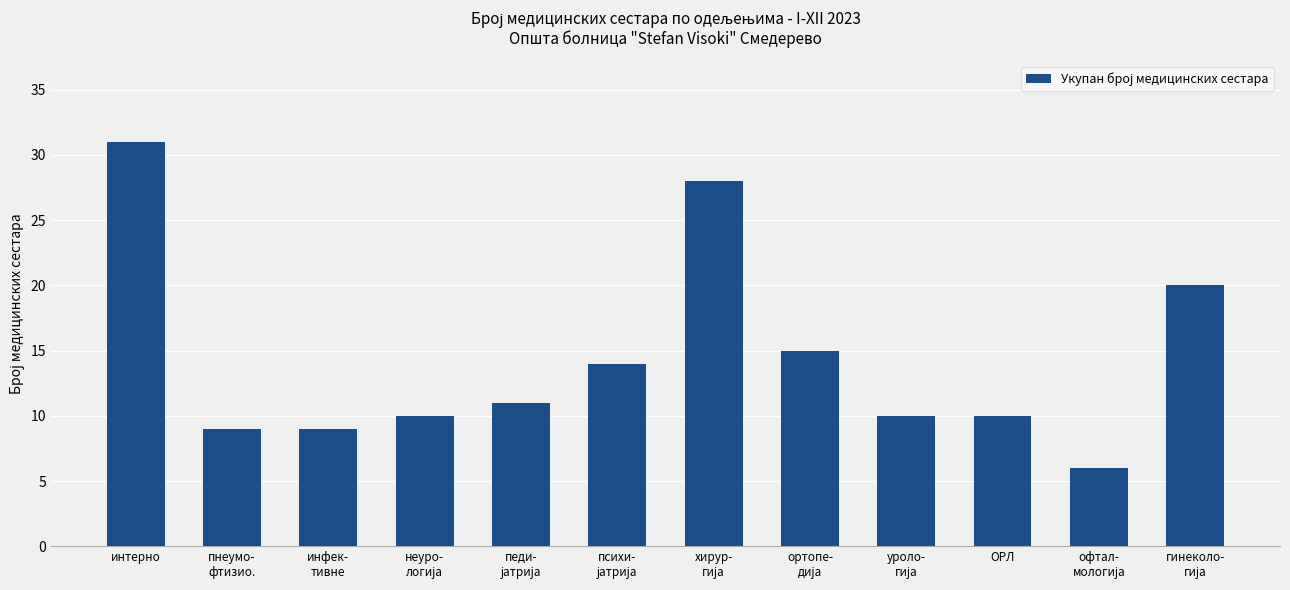

What is the average value?

14